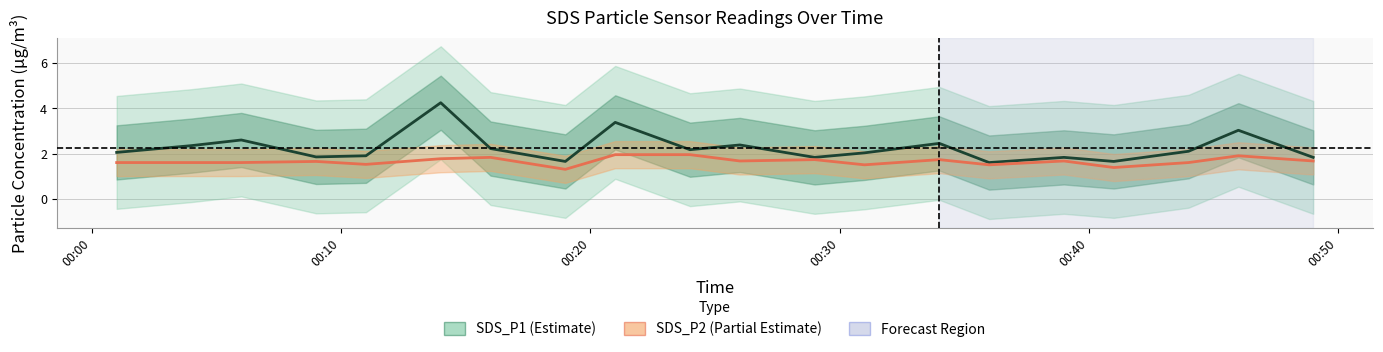

How many interior local valleys does the SDS_P2 series have?

6